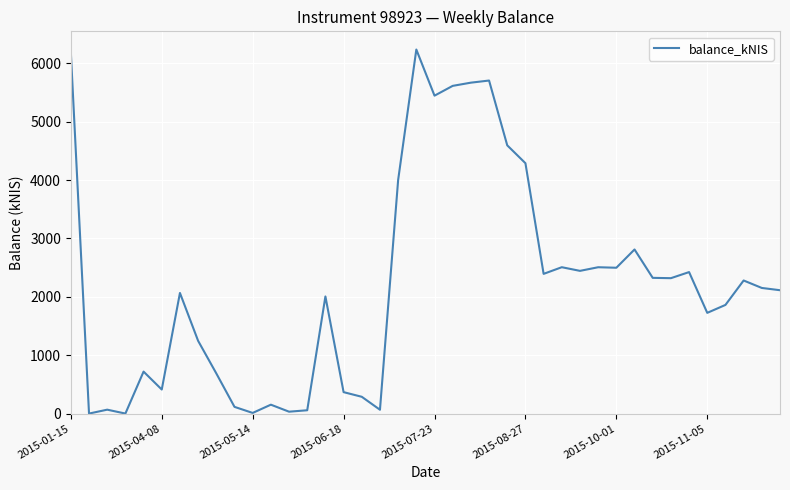

The value at 2015-08-27 is 6318.2. True or false?

False